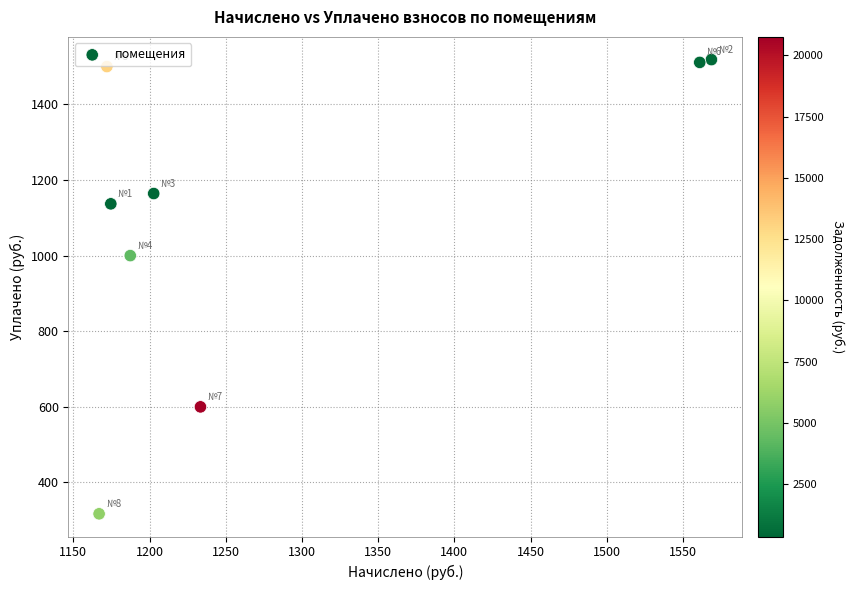

What Y value in the scatter plot is closest to 917?

1000.0